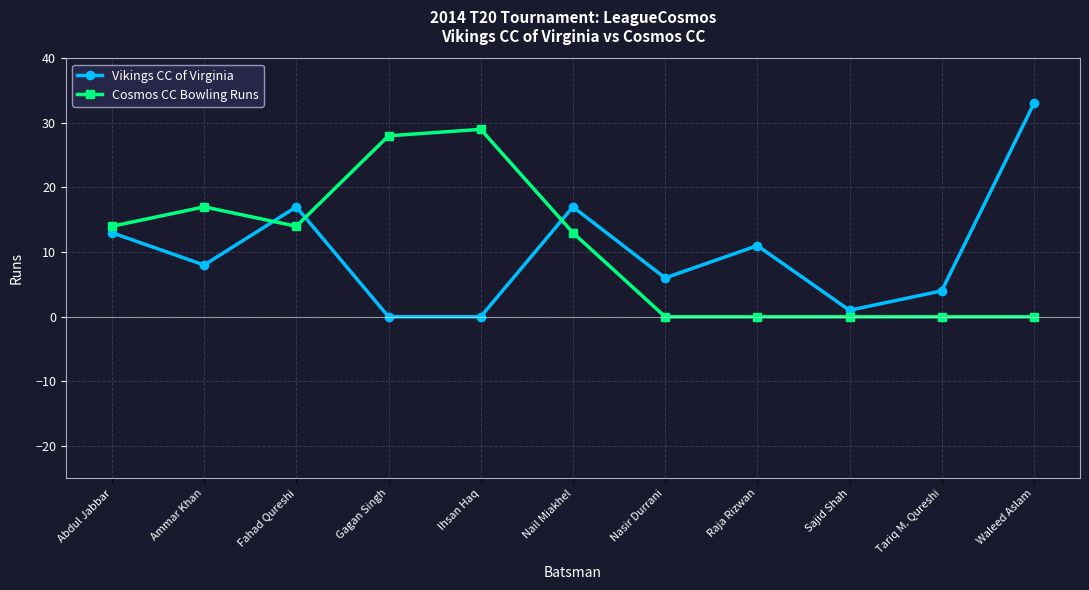

What are all the series names shown in the legend?

Vikings CC of Virginia, Cosmos CC Bowling Runs